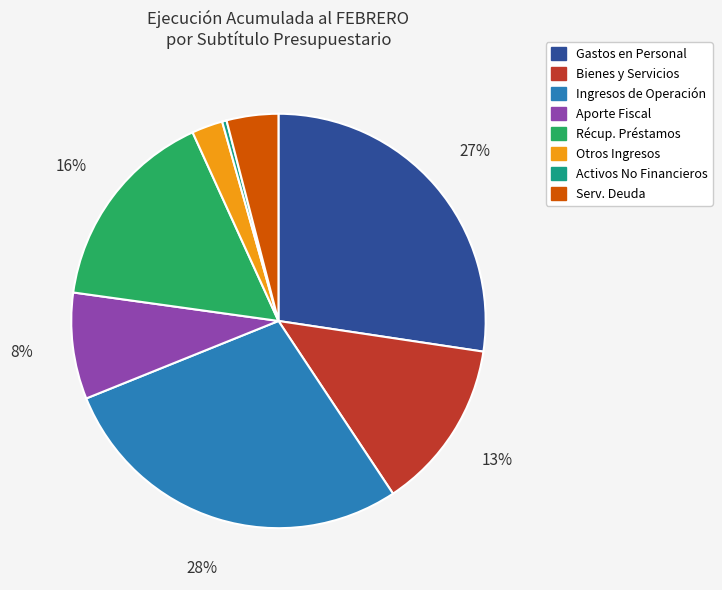

To the nearest percent, what is the average slice percentage?

12%